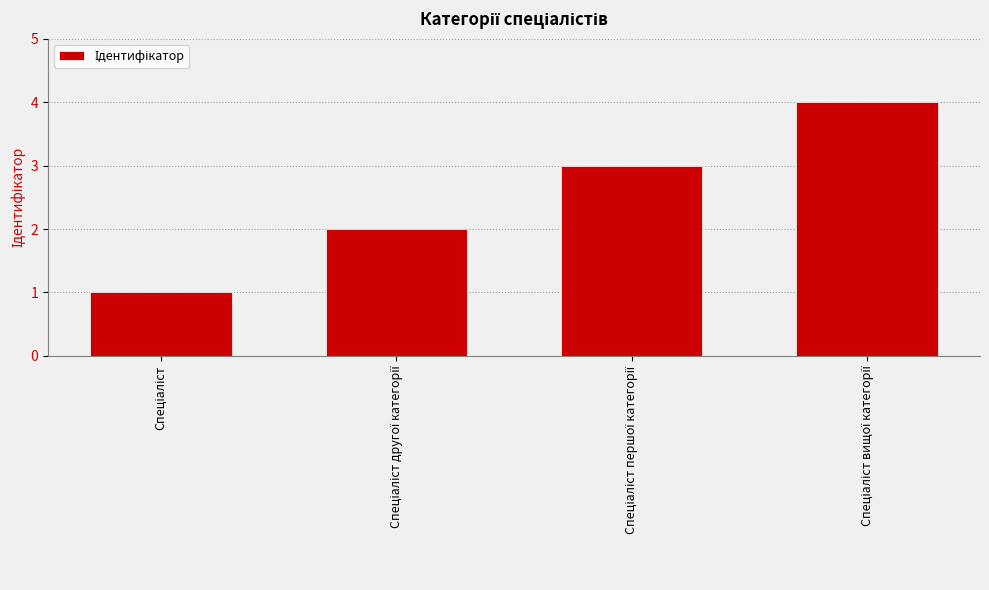

Count the number of data series in this chart.

1